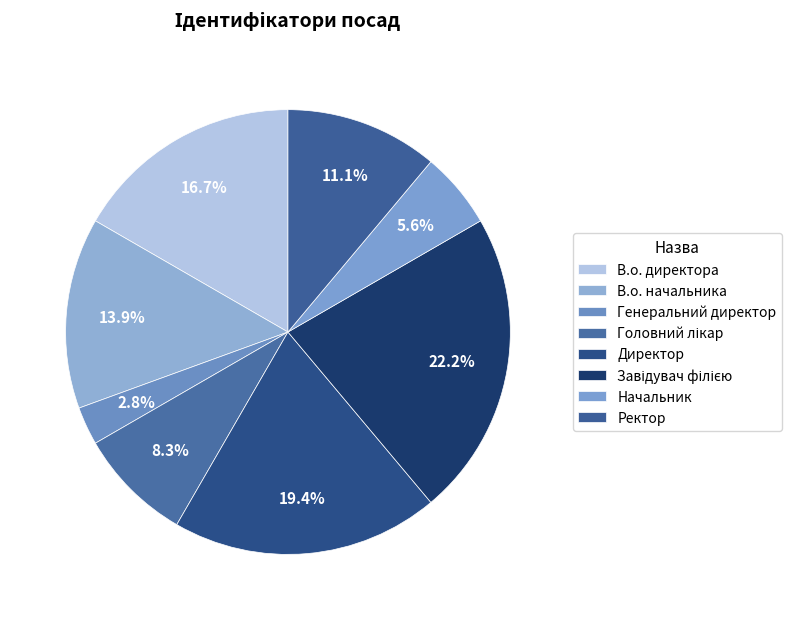

Which category has the smallest portion of the pie?

Генеральний директор